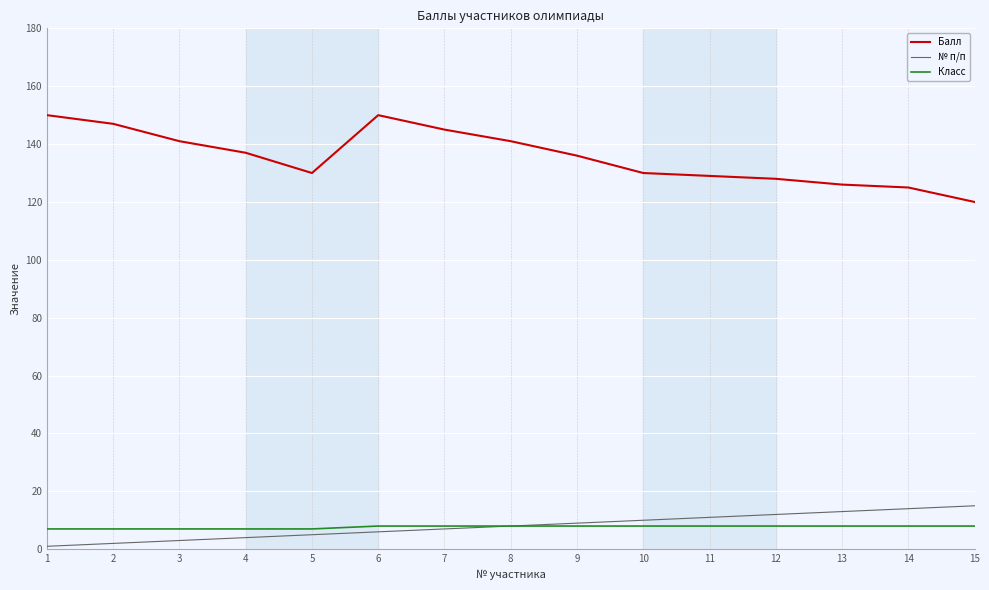

Is the value of Класс at 9 greater than the value of № п/п at 13?

No